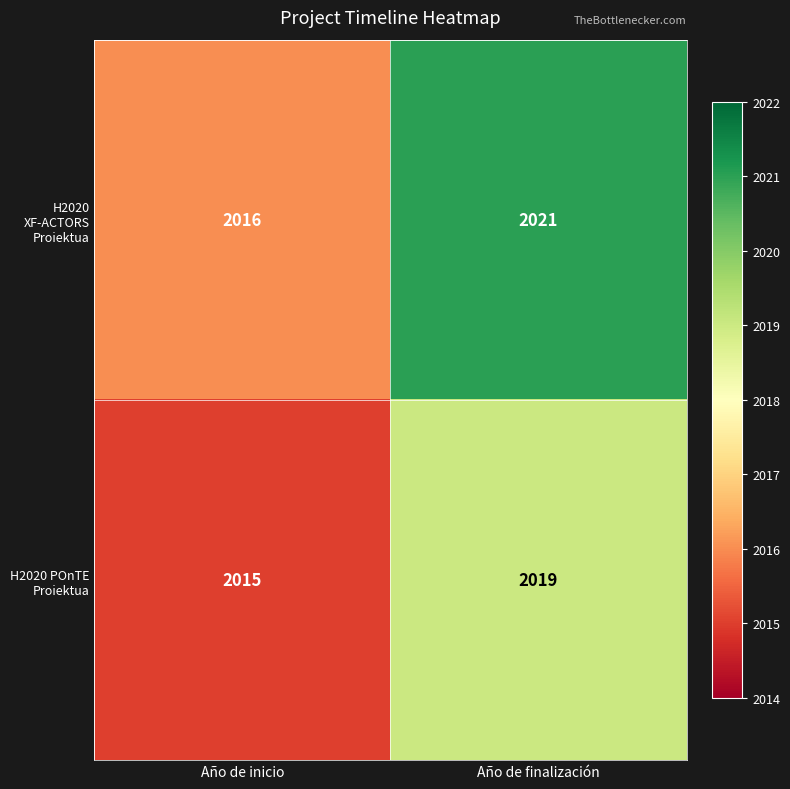

Rank the series at Año de finalización from lowest to highest value.

H2020 POnTE Proiektua, H2020 XF-ACTORS Proiektua